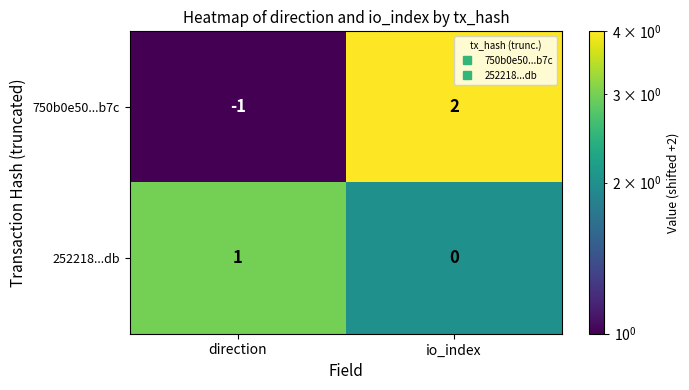

Reading right to left, what are all the values shown in this chart?

750b0e50...b7c: io_index=2	direction=-1
252218...db: io_index=0	direction=1